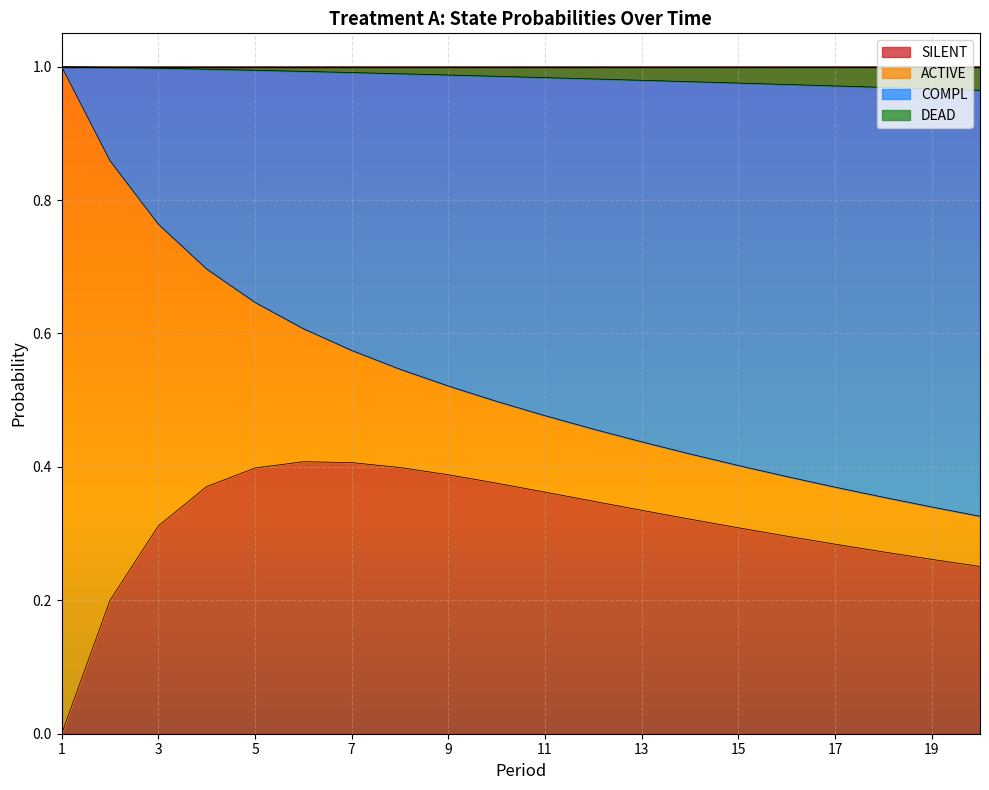

Does the chart display data point markers on the line(s)?

No